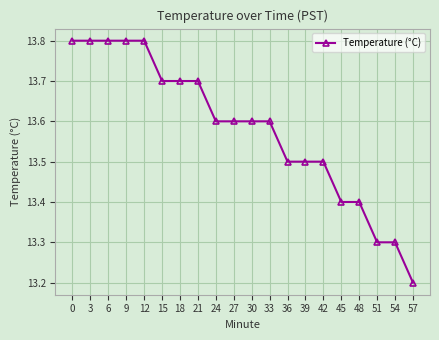

What is the change in value from 30 to 57?

-0.4